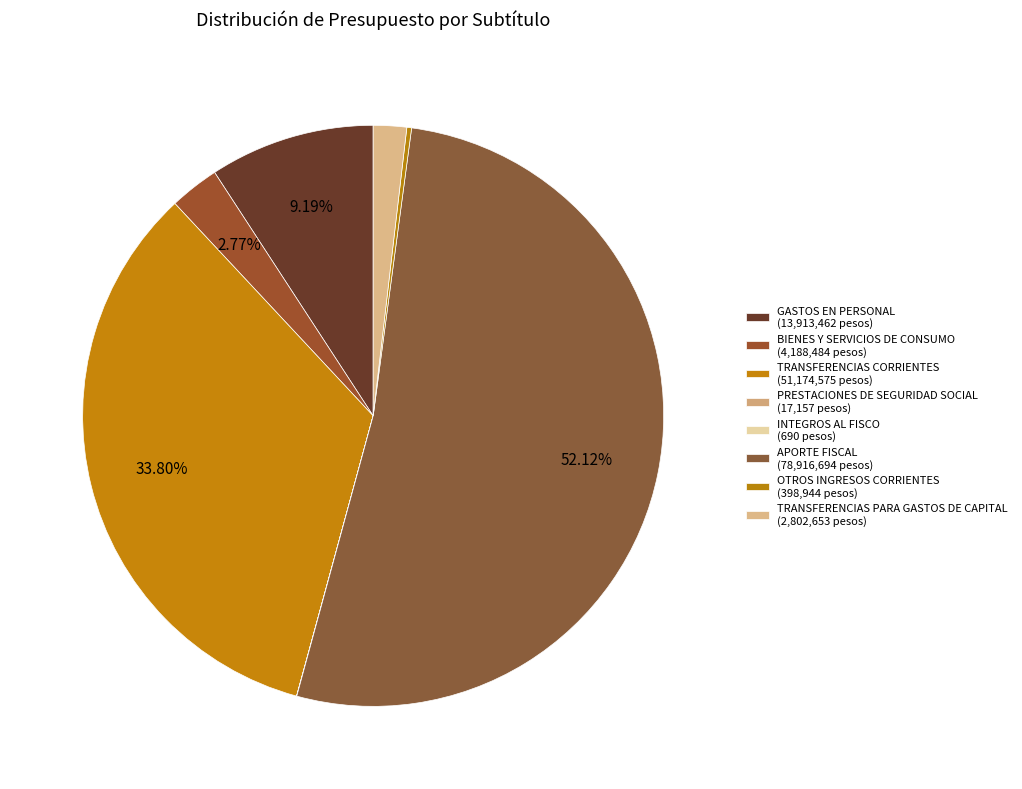

Does any single category account for the majority?

Yes